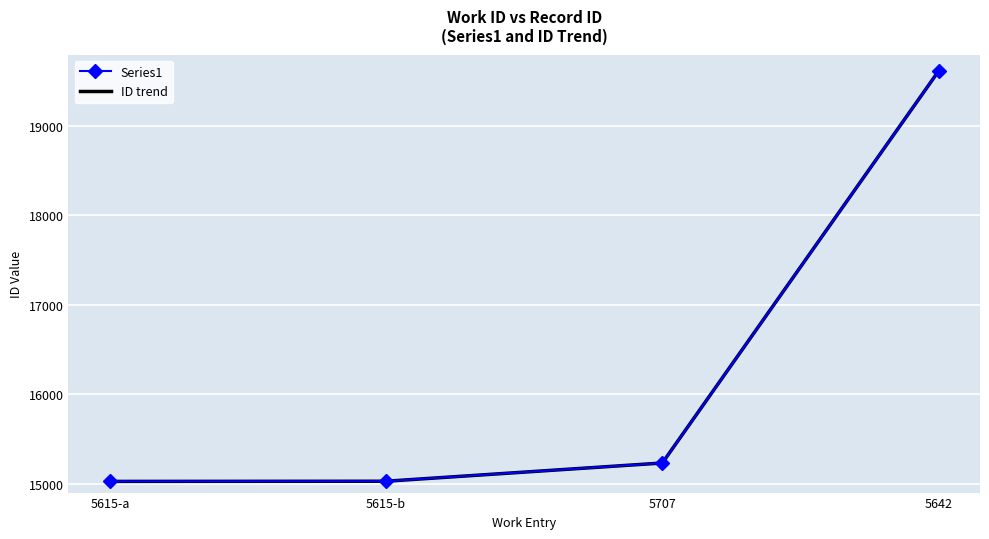

True or false: Series1 has a value of 19615 at 5642.

True